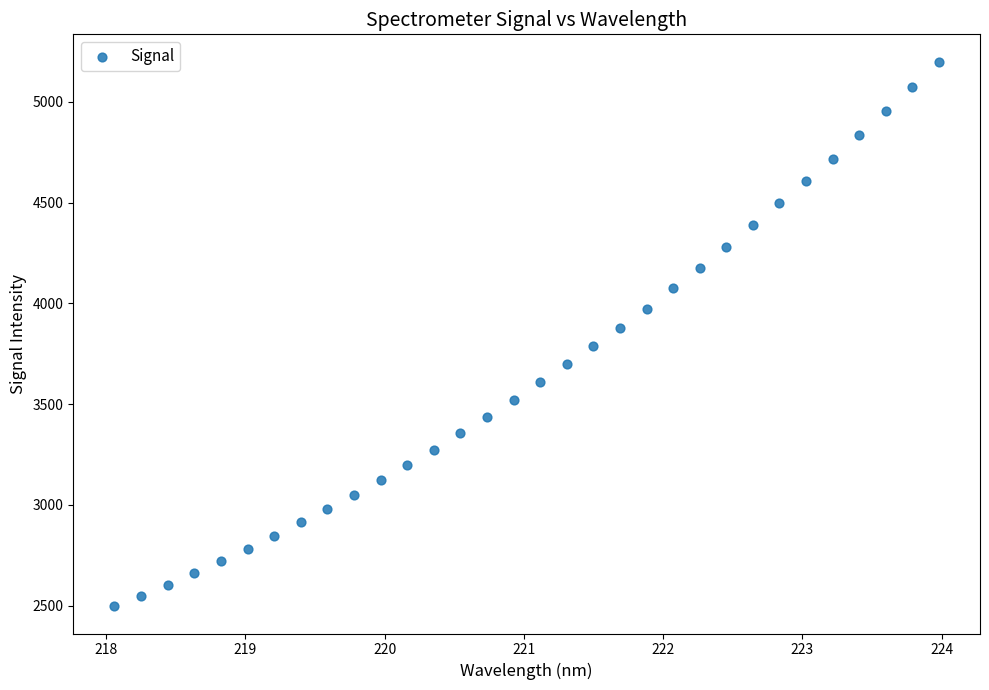

What is the range of Y values (max minus min)?

2703.4